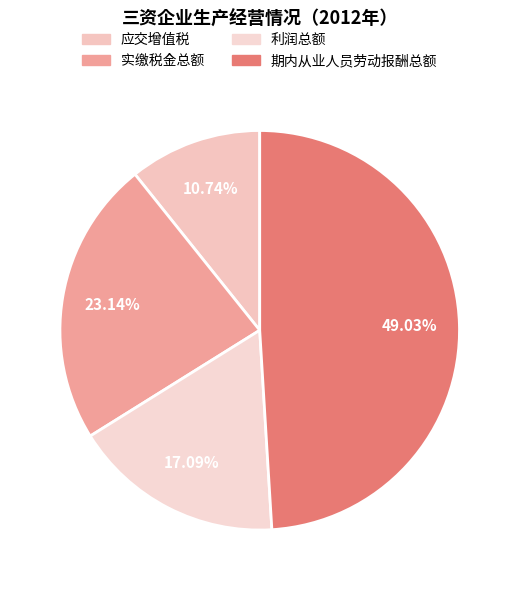

To the nearest percent, what is the difference between the 实缴税金总额 and 期内从业人员劳动报酬总额 slice percentages?

26%